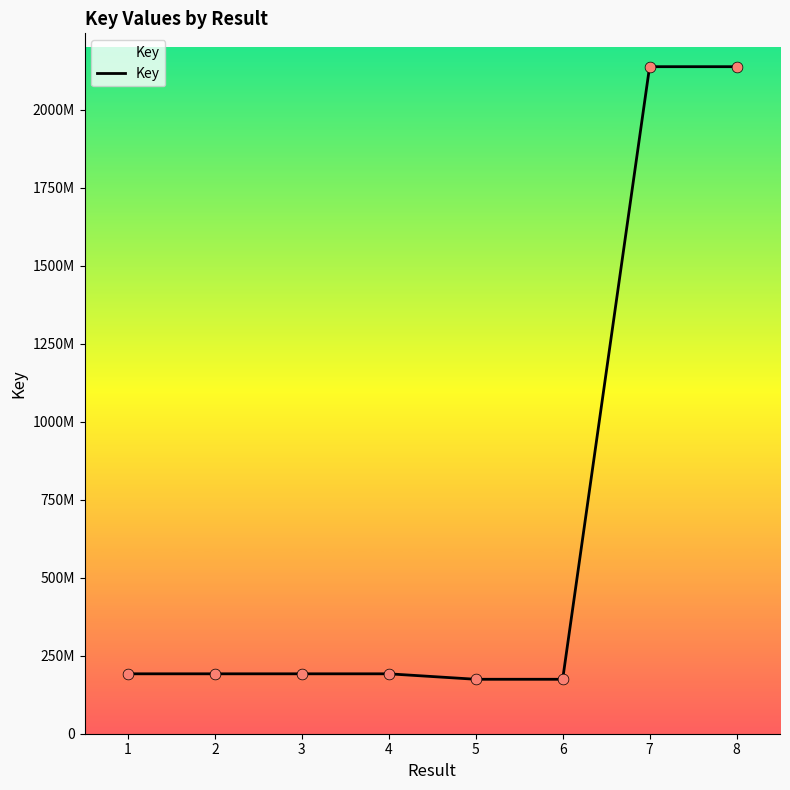

What is the change in value from 6 to 7?

+1963184899